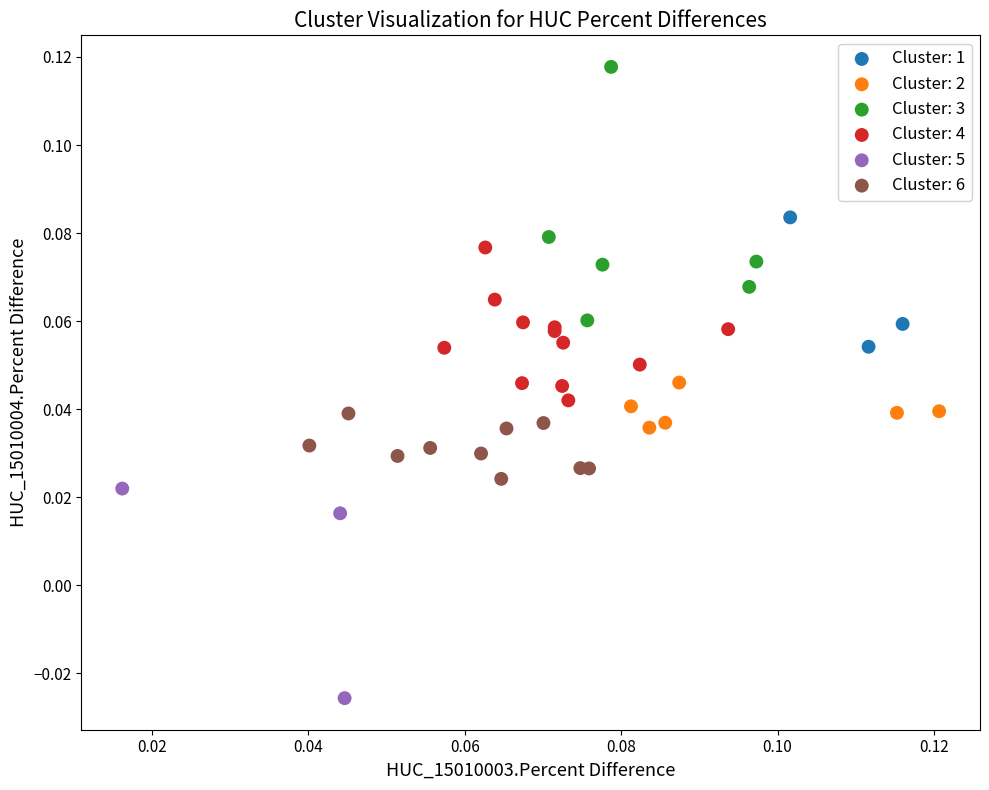

Which series contains the highest Y value?

Cluster: 3